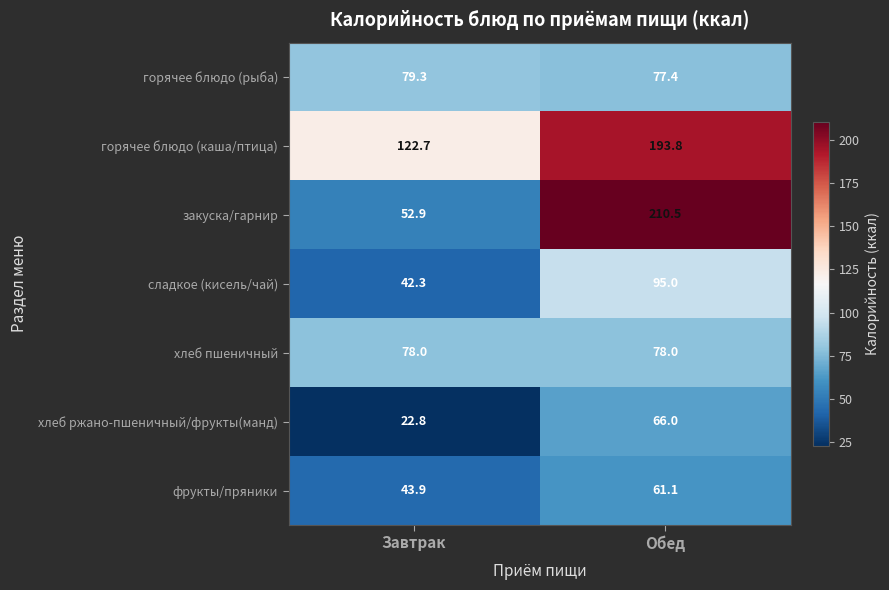

Rank the series by their maximum value, from highest to lowest.

закуска/гарнир, горячее блюдо (каша/птица), сладкое (кисель/чай), горячее блюдо (рыба), хлеб пшеничный, хлеб ржано-пшеничный/фрукты(манд), фрукты/пряники